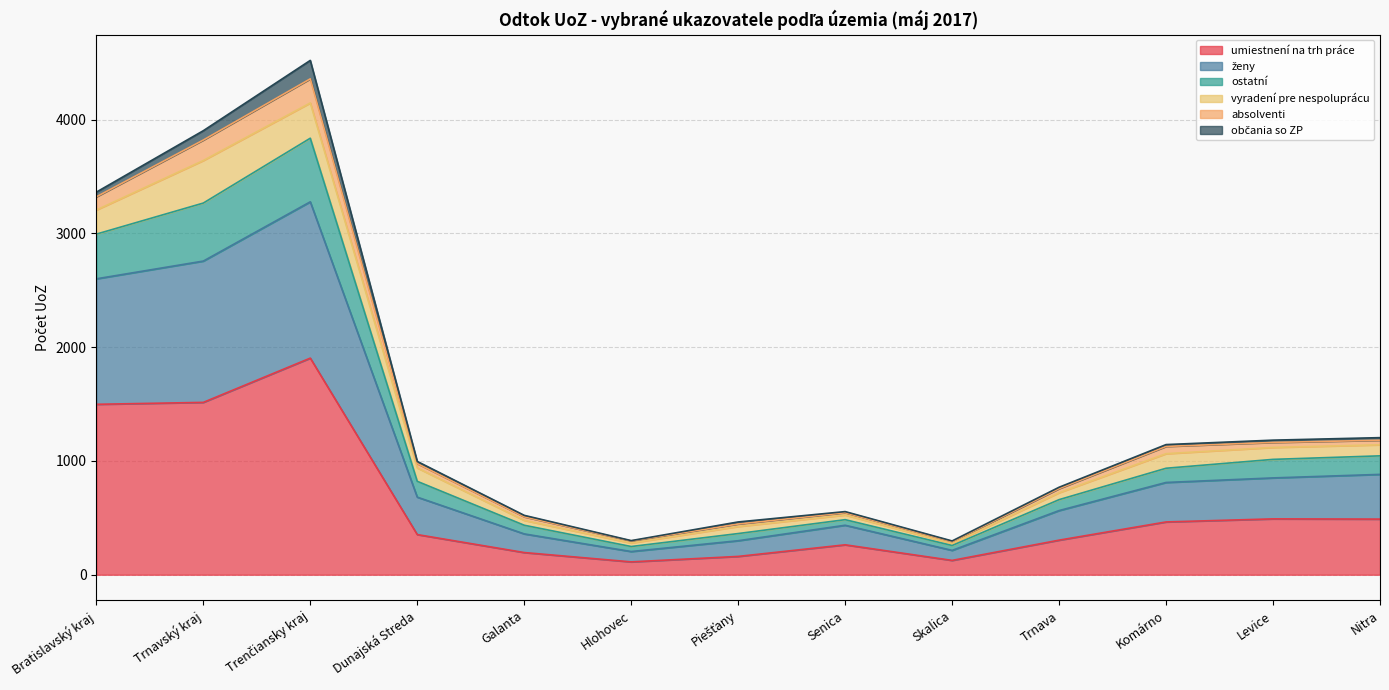

Is the value of ostatní at Senica greater than the value of ženy at Bratislavský kraj?

No